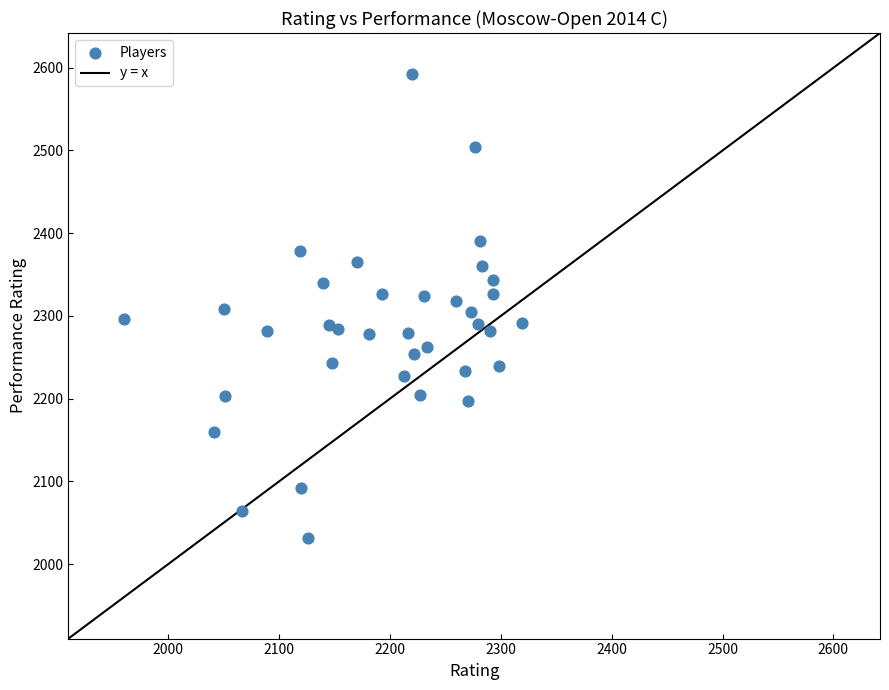

What is the range of Y values (max minus min)?

560